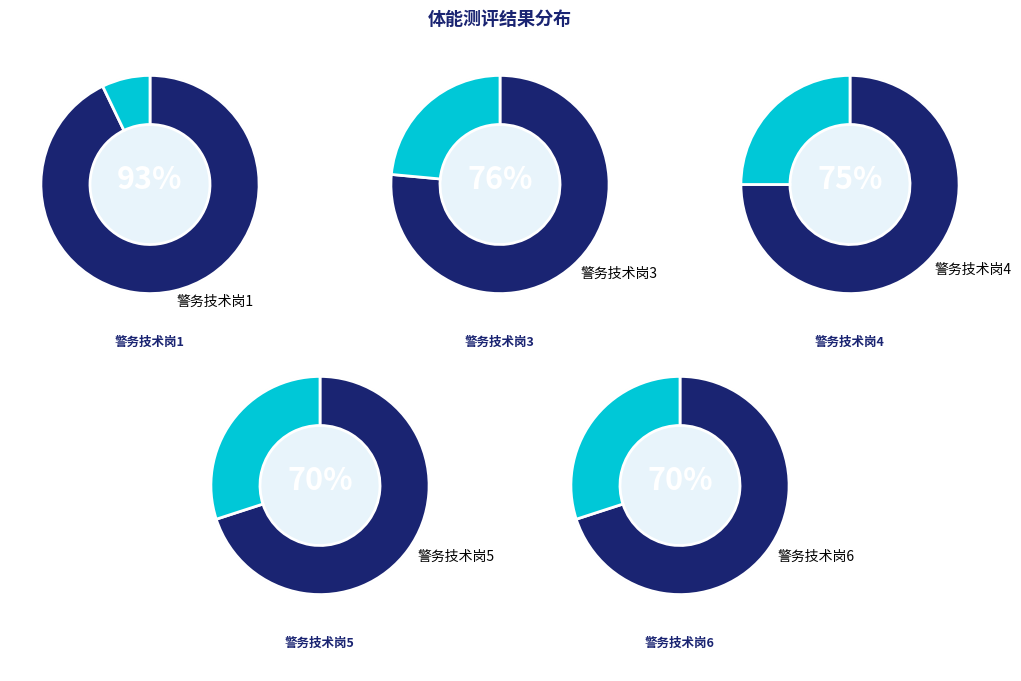

How many segments does this pie chart have?

5